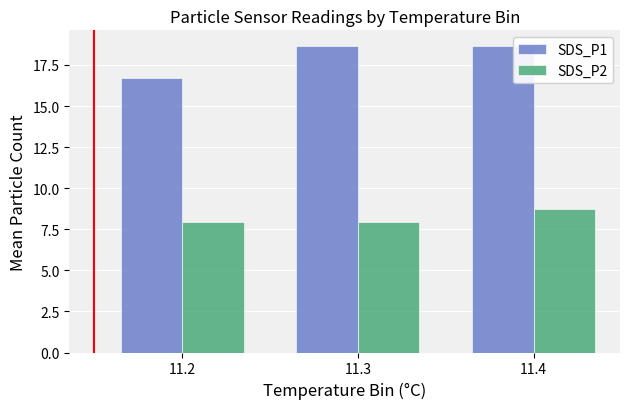

List the series in order of their overall mean, lowest first.

SDS_P2, SDS_P1